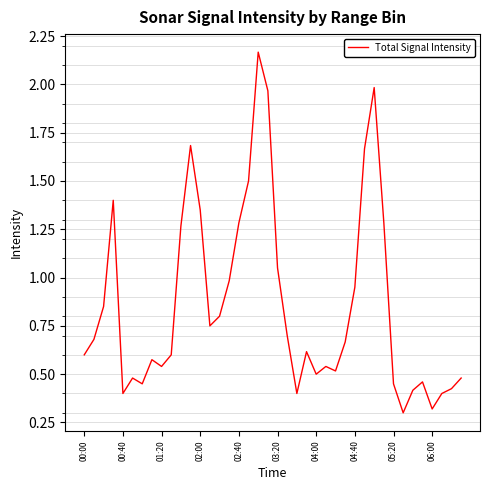

What is the smallest value displayed?

0.3